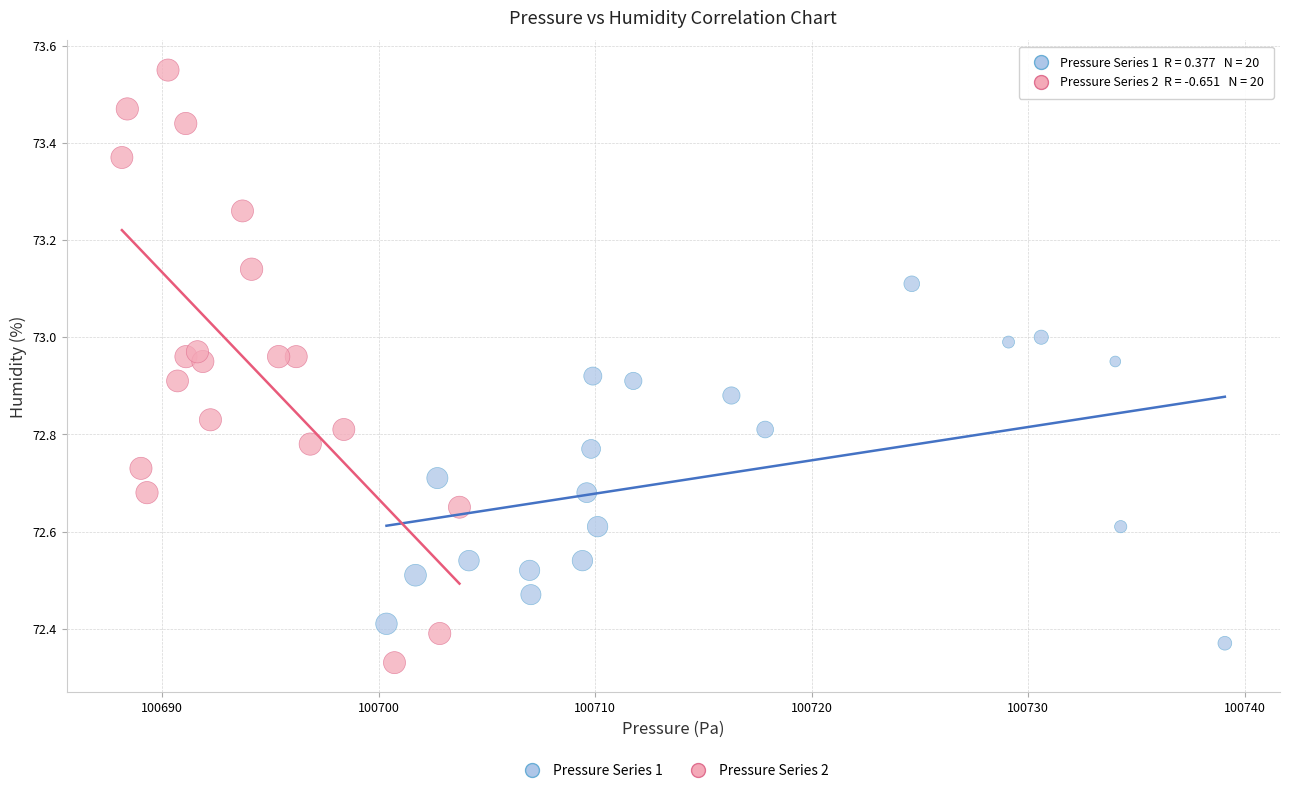

Which series has the largest Y range (max minus min)?

Pressure Series 2